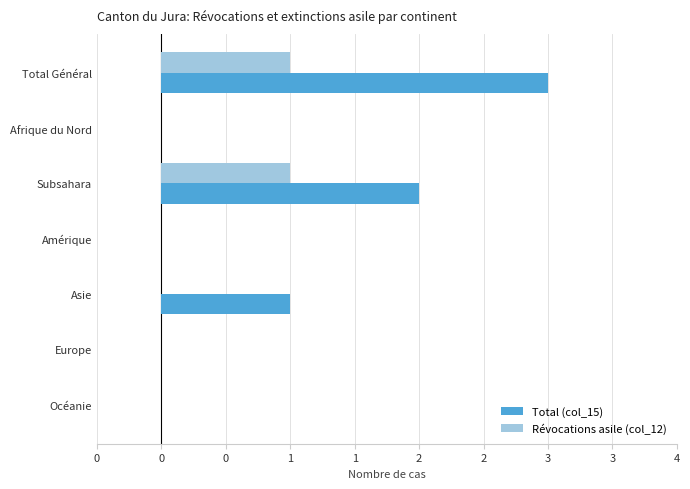

What are all the series names shown in the legend?

Total (col_15), Révocations asile (col_12)